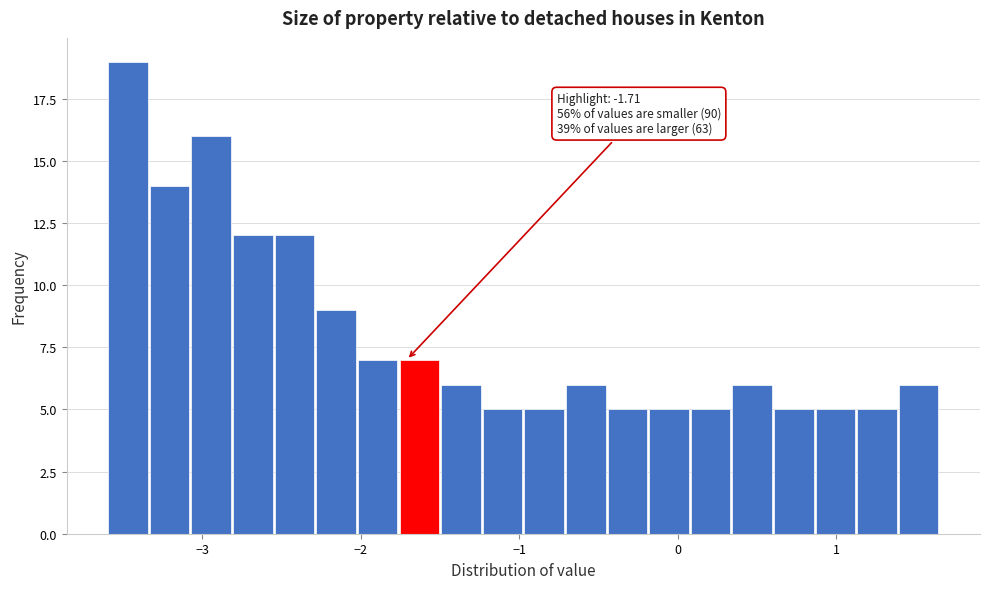

Read against the x-axis, roughly where is the centre of the tallest bar?

-3.5